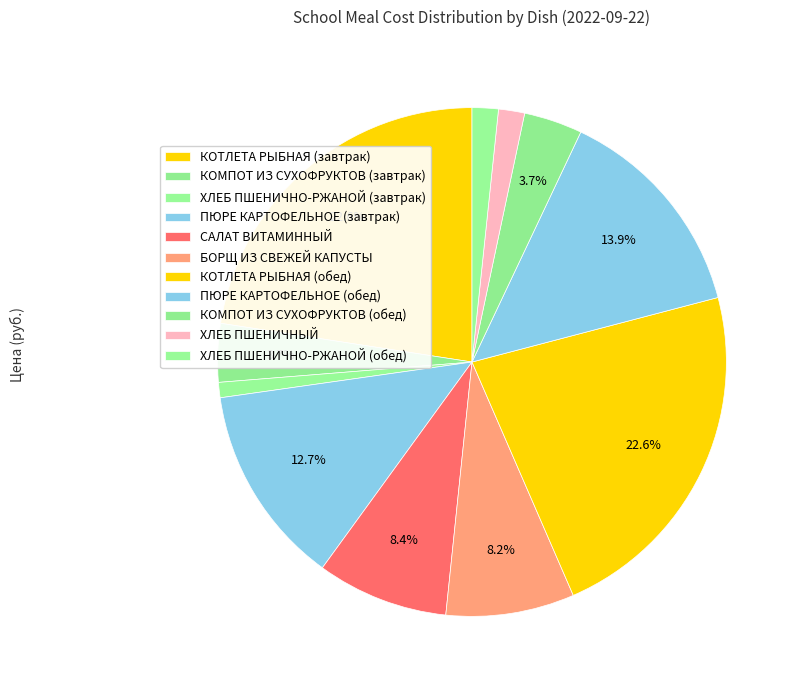

Which has a higher value, БОРЩ ИЗ СВЕЖЕЙ КАПУСТЫ or ХЛЕБ ПШЕНИЧНО-РЖАНОЙ (завтрак)?

БОРЩ ИЗ СВЕЖЕЙ КАПУСТЫ